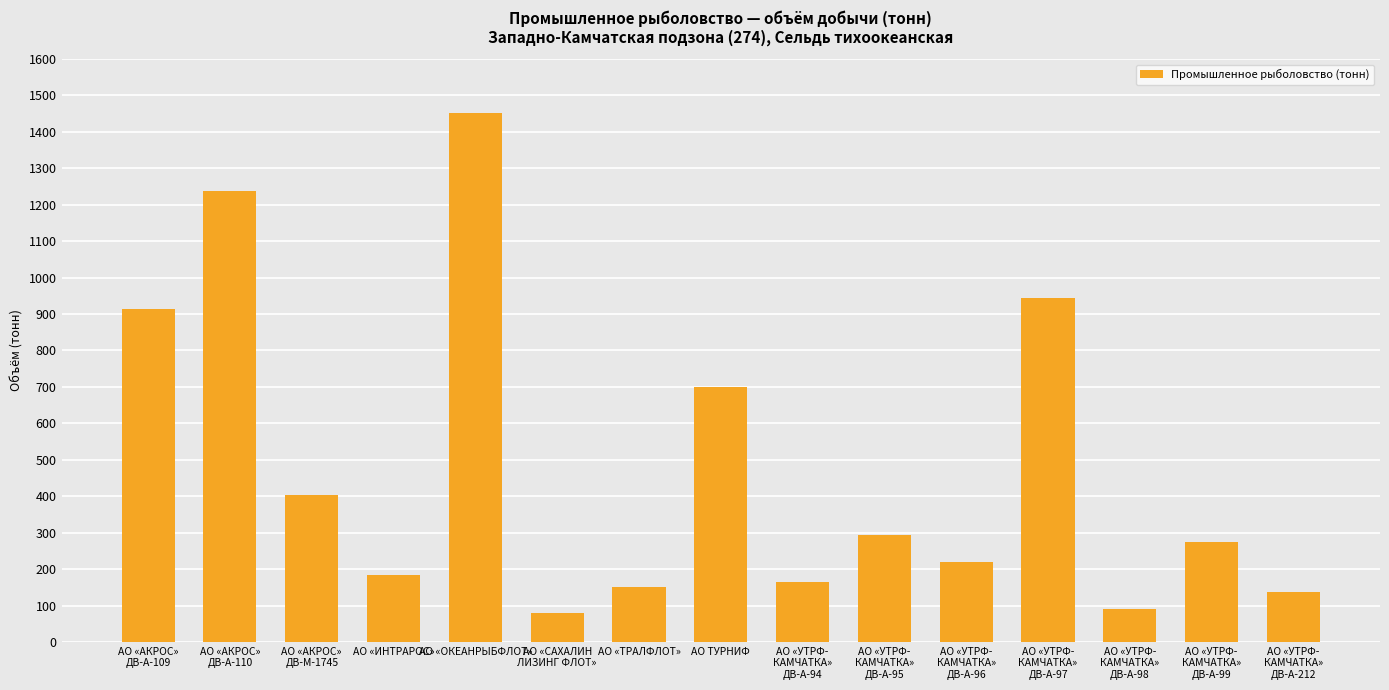

At which category does the chart reach its peak across all series?

АО «ОКЕАНРЫБФЛОТ»